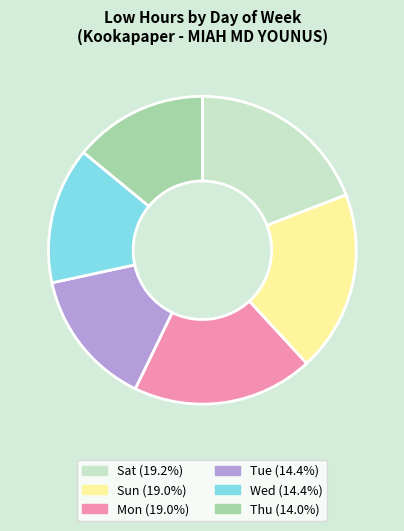

Count the number of slices in the pie.

6